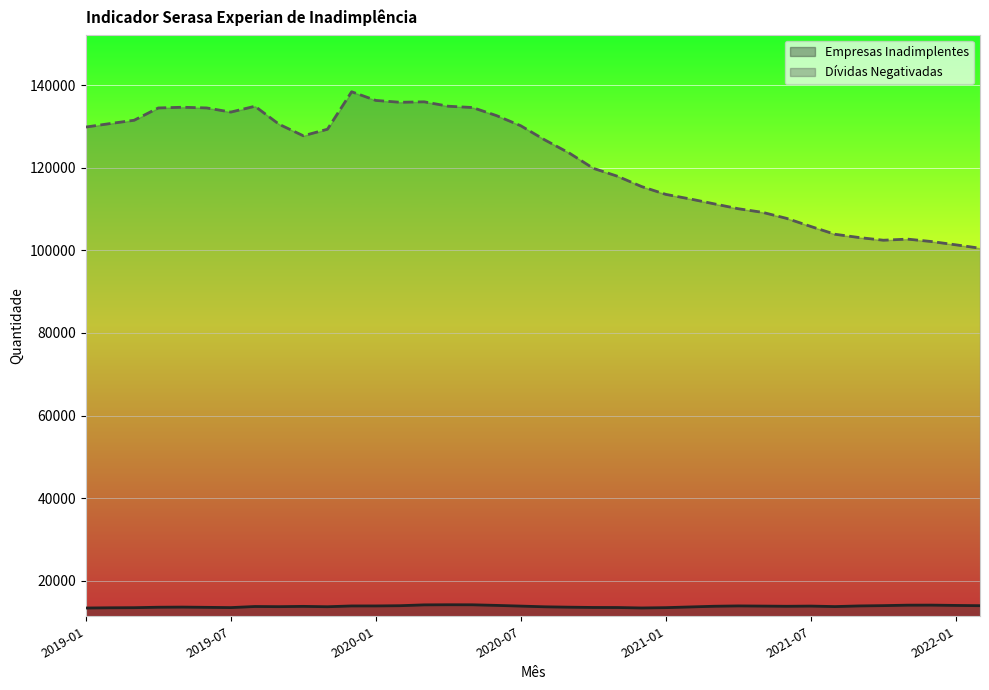

What is the difference between the maximum and minimum values in the Empresas Inadimplentes (line) series?

789